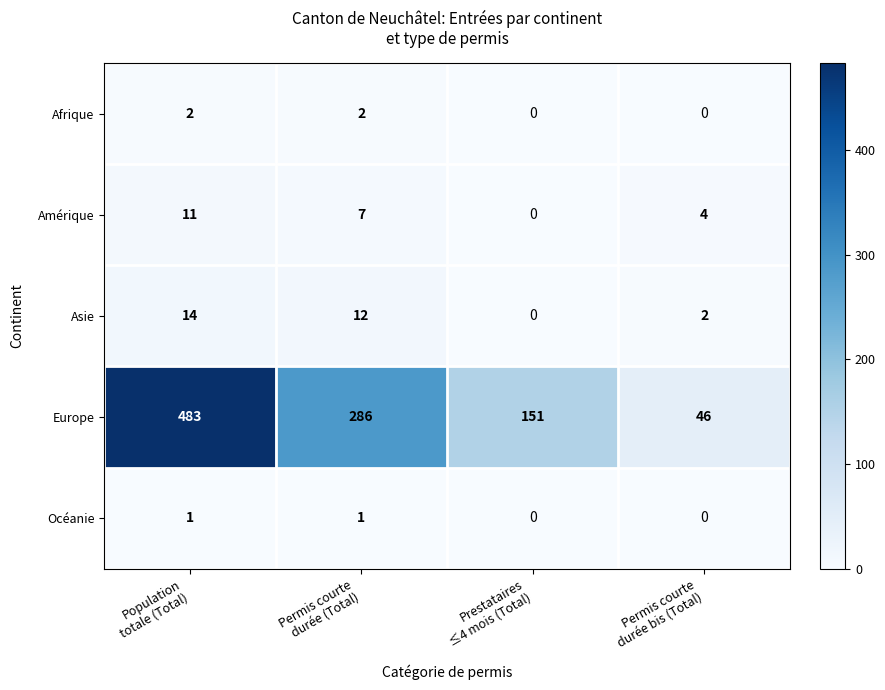

List the series in order of their peak value, highest first.

Europe, Asie, Amérique, Afrique, Océanie